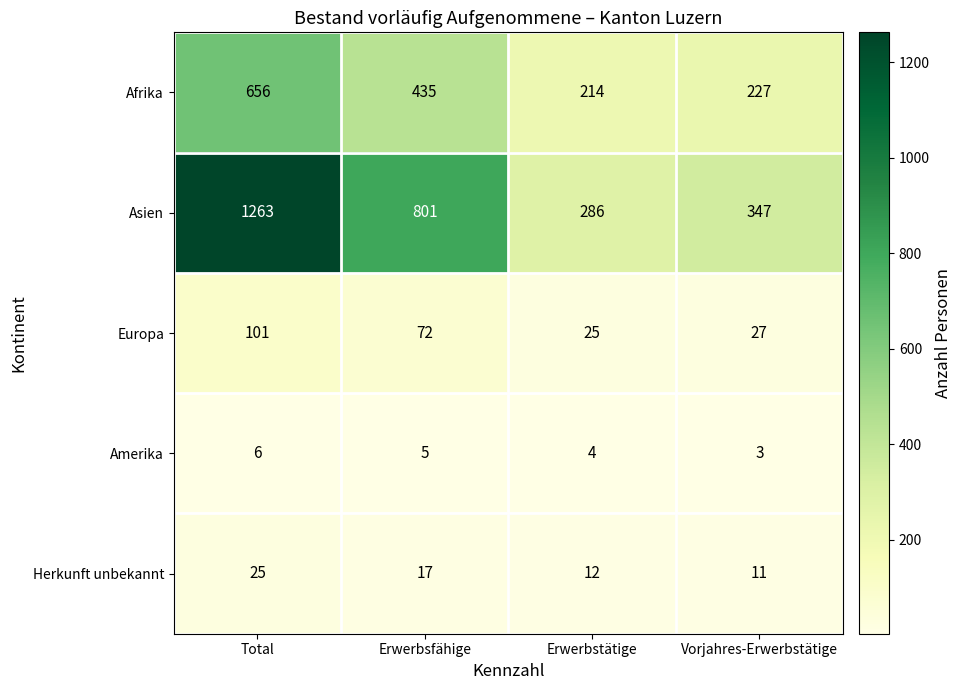

What is the difference between the second highest and second lowest values in the Herkunft unbekannt series?

5